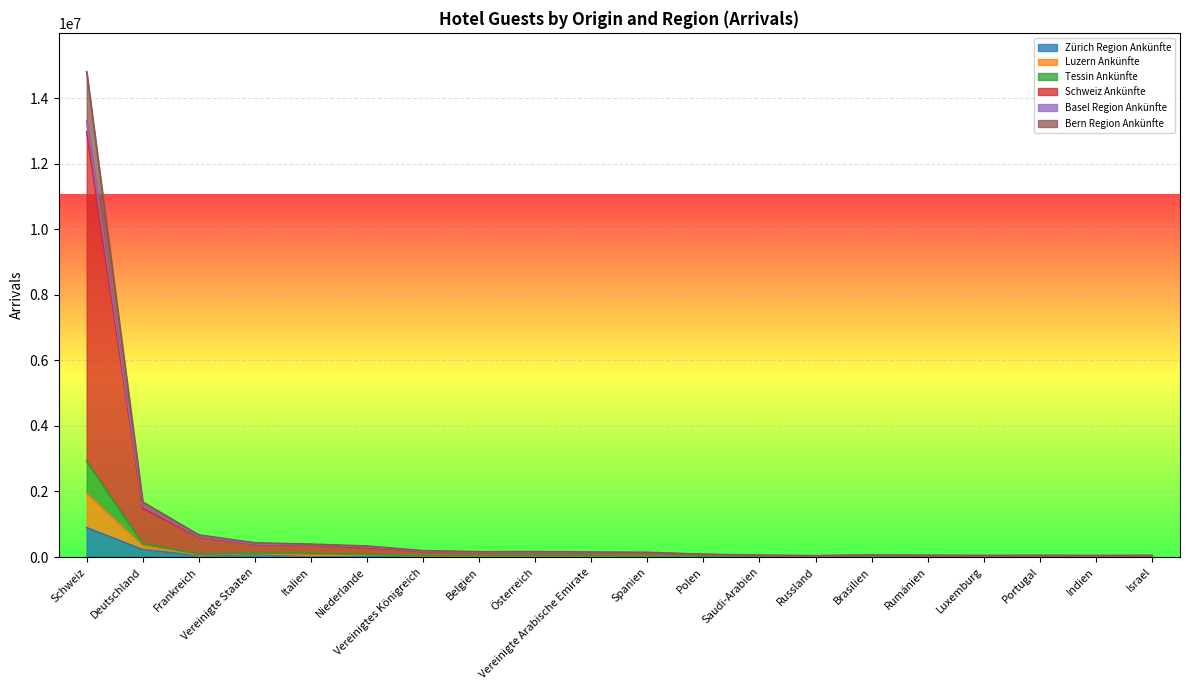

At which category is the sum across all series the highest?

Schweiz